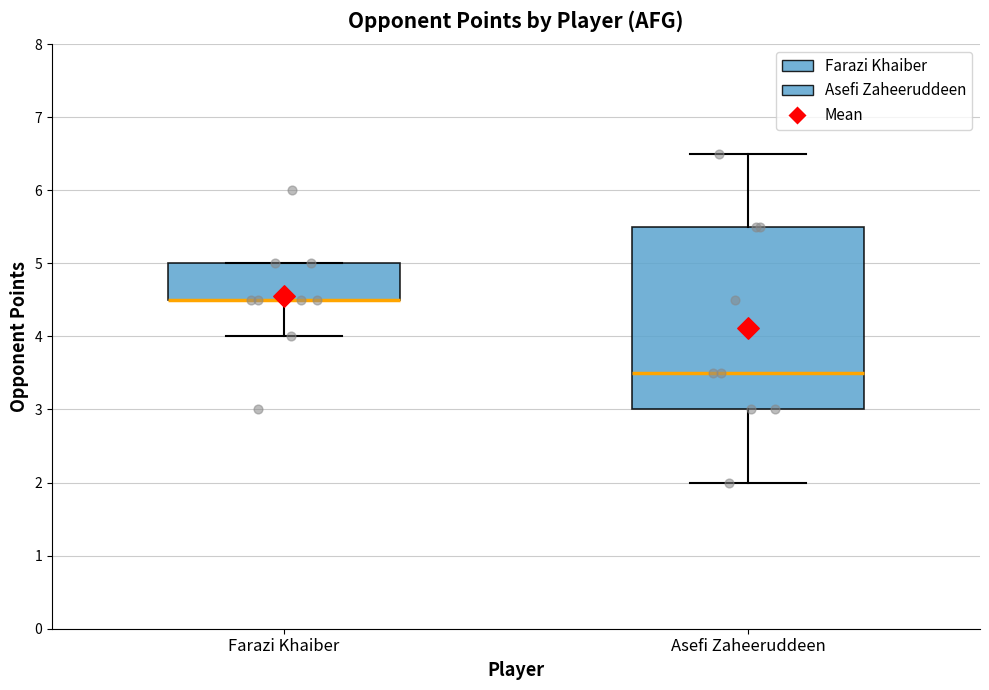

Where does the lower whisker of the box for Asefi Zaheeruddeen end on the y-axis? The values are not printed on the chart, so give them approximately, as read against the axis.

2.0